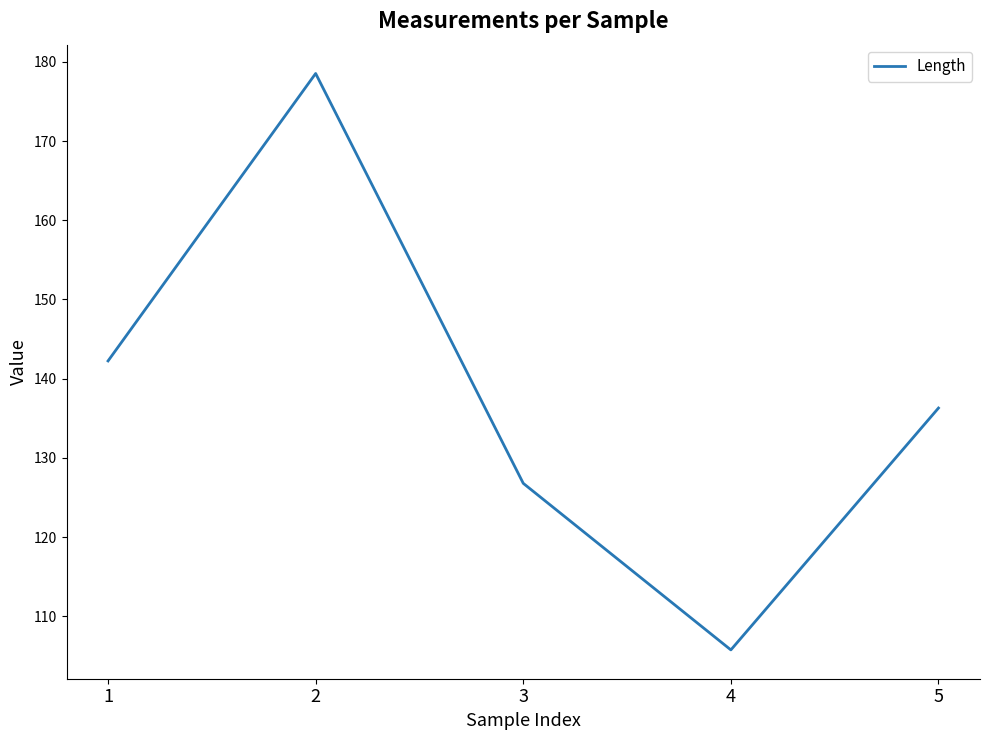

What is the change in value from 1 to 5?

-5.9